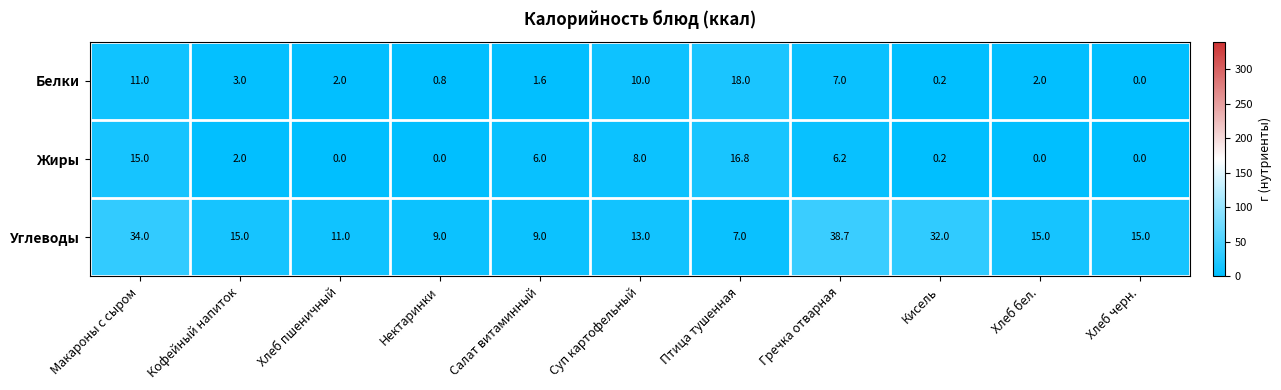

What is the minimum value for Углеводы?

7.0